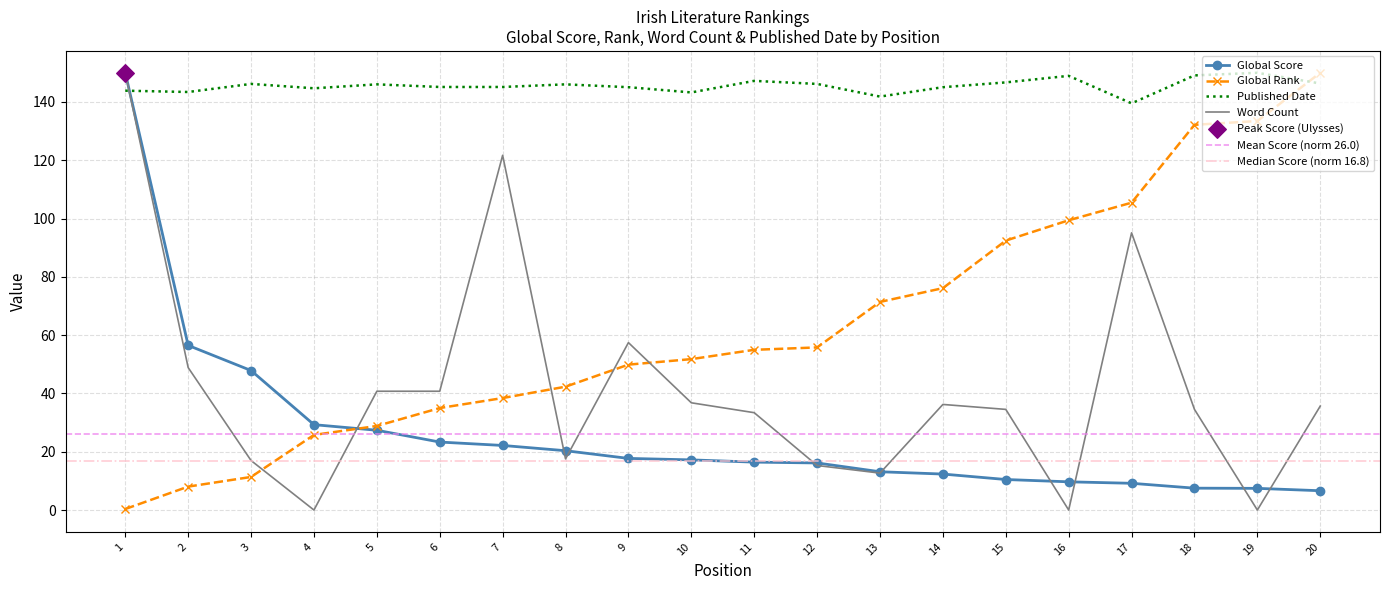

What is the total value across all series at 17?

349.2